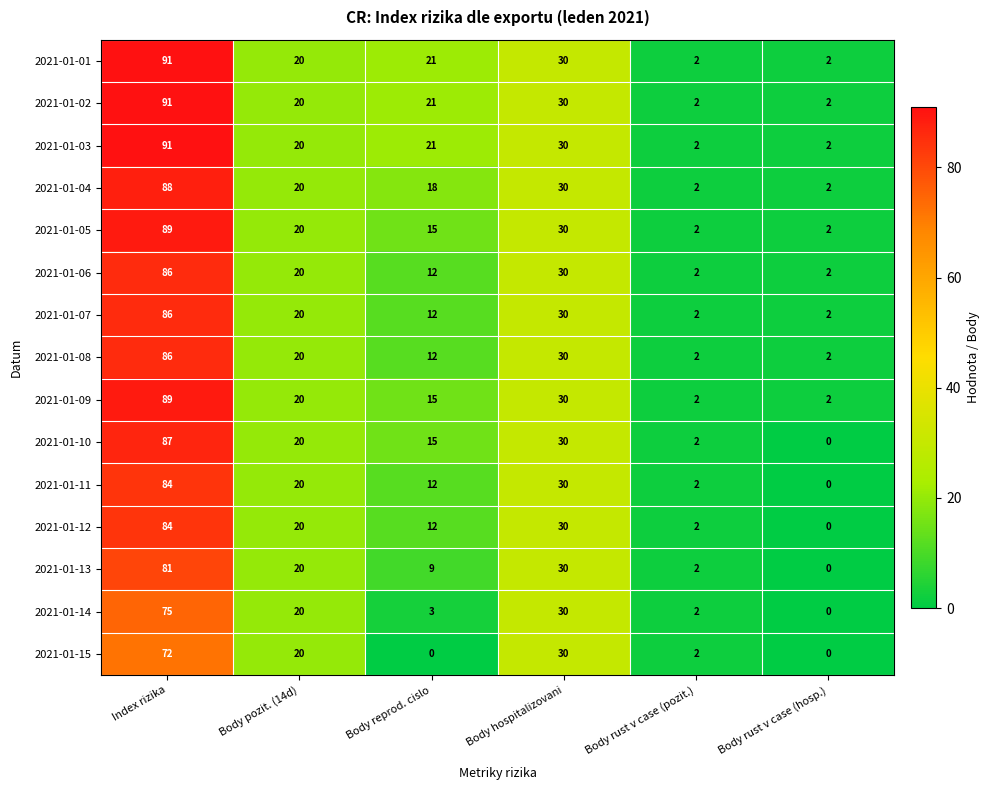

What is the total value across all series at Body pozit. (14d)?

300